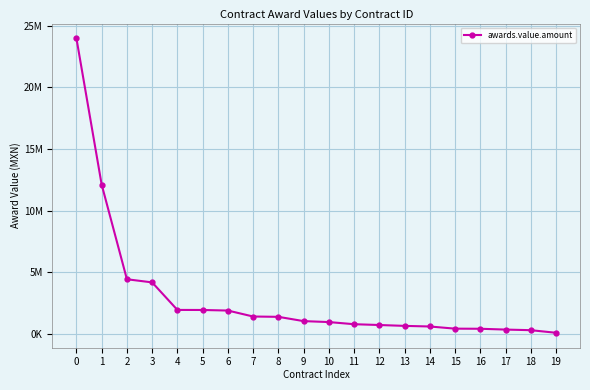

Reading right to left, extract all data points from this chart.

19=74400.0	18=285103.0	17=334337.9	16=400000.0	15=408965.4	14=584888.0	13=634512.0	12=704770.0	11=769998.0	10=943965.4	9=1021580.0	8=1368893.0	7=1394553.0	6=1879651.0	5=1925386.0	4=1930156.0	3=4165400.0	2=4421306.0	1=12106850.0	0=23988996.2